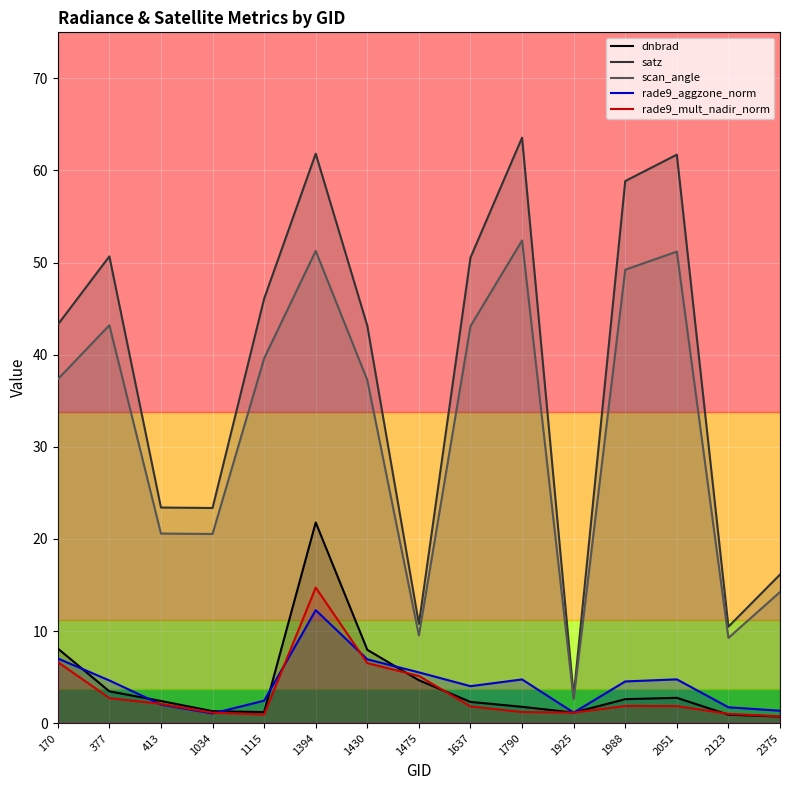

What is the value of the rade9_mult_nadir_norm point at the 1st from the left?

6.6